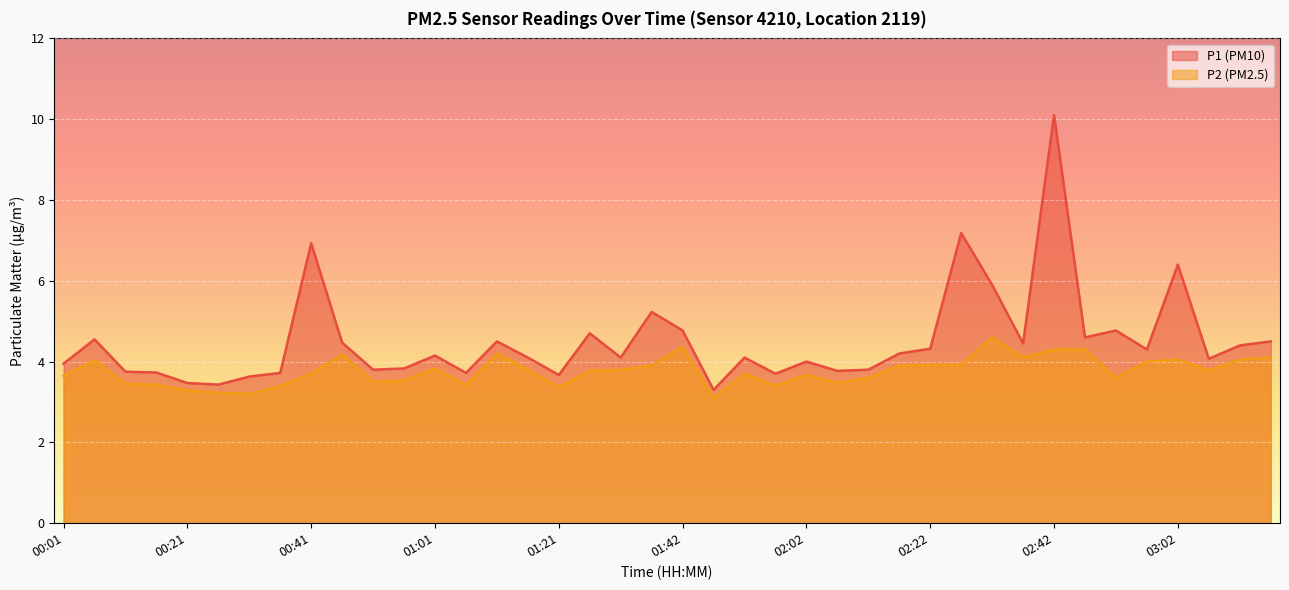

How many lines are shown in the chart?

2